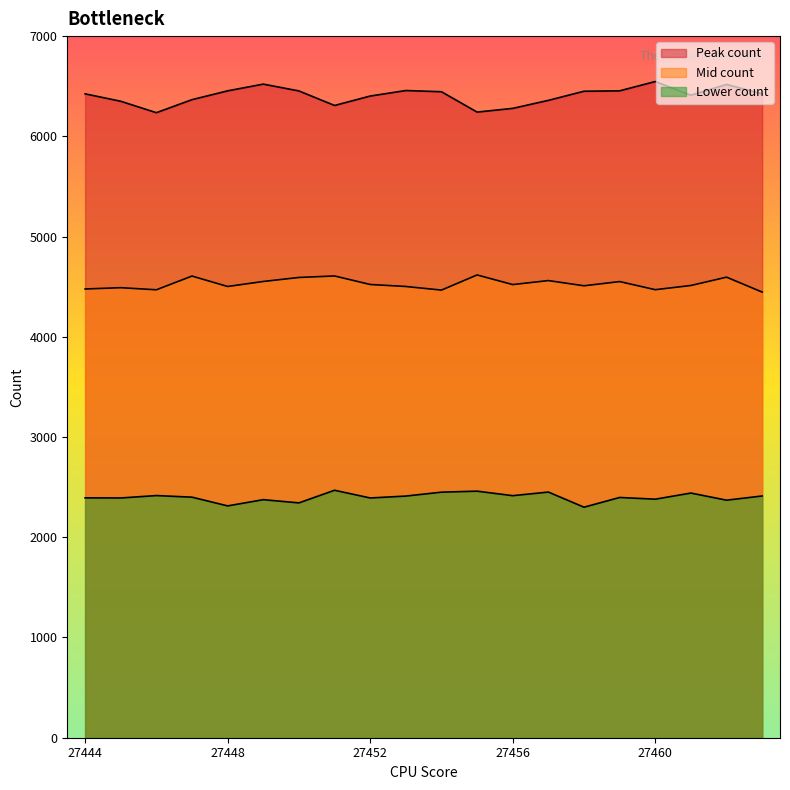

What is the average value of the Peak count series?

6405